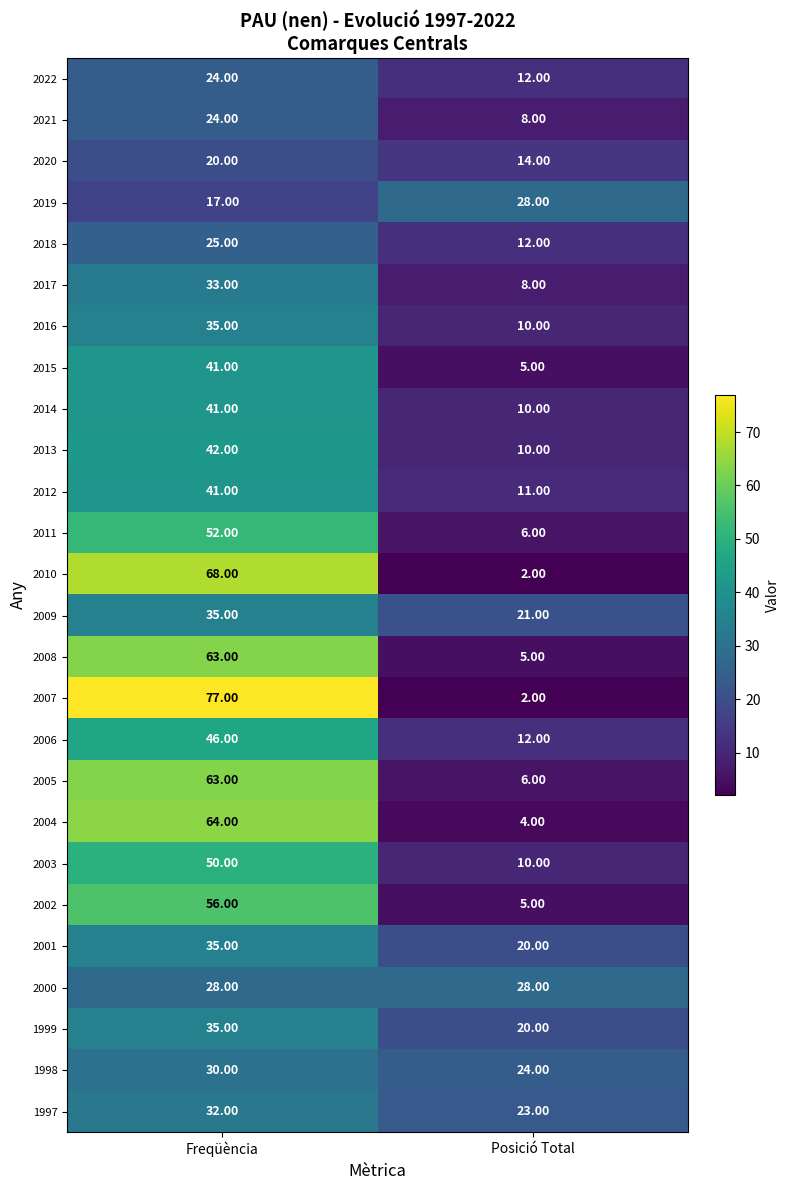

What is the difference between the maximum and minimum values in the 2018 series?

13